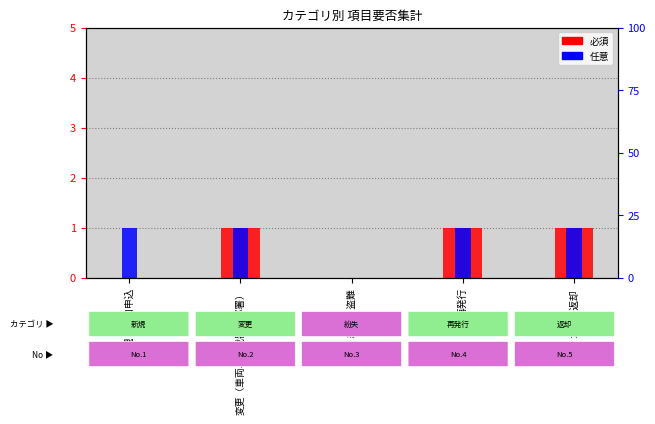

Count the 任意 values in the range 1 to 2.

4